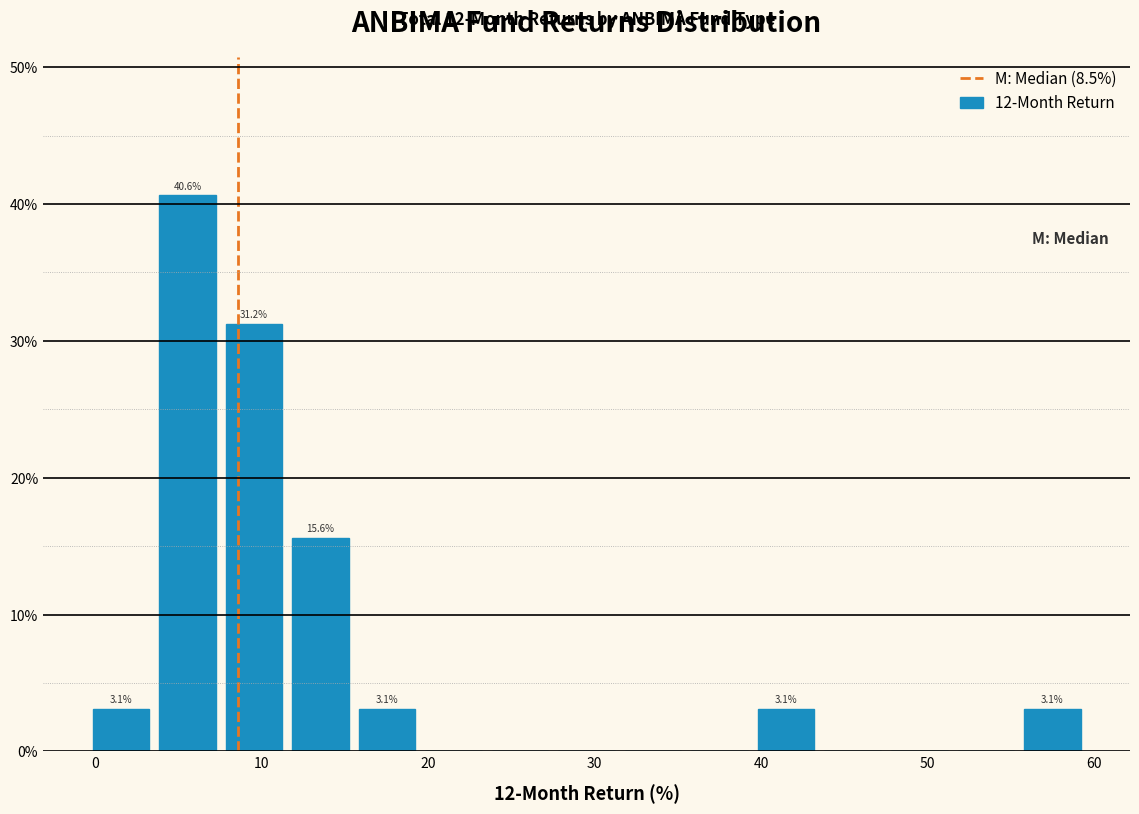

Read against the x-axis, roughly where is the centre of the tallest bar?

6